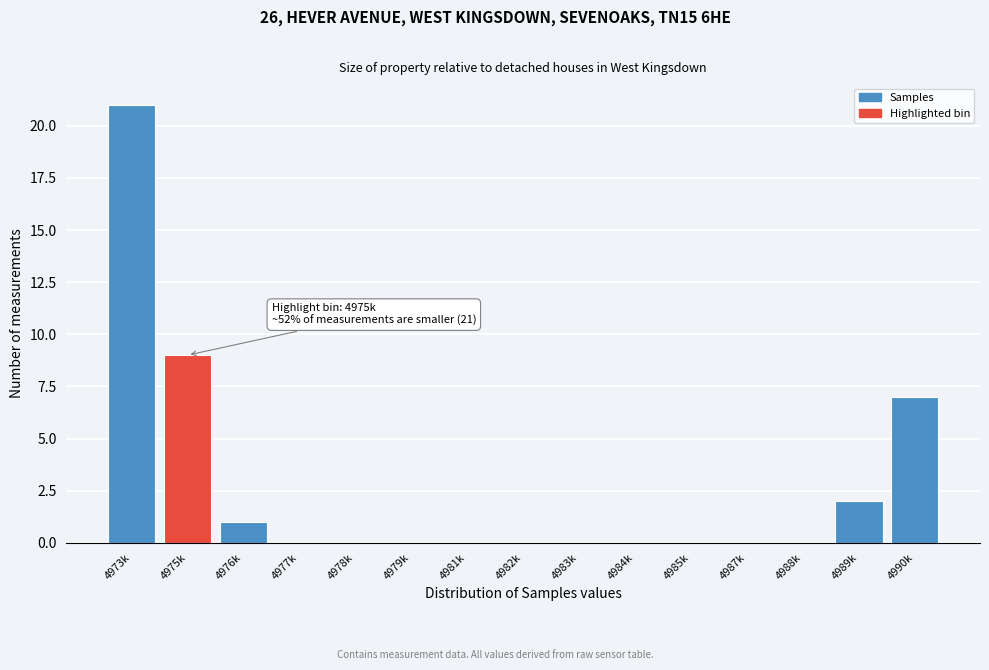

Reading right to left, transcribe all the data shown in this chart.

4990k=7	4989k=2	4988k=0	4987k=0	4985k=0	4984k=0	4983k=0	4982k=0	4981k=0	4979k=0	4978k=0	4977k=0	4976k=1	4975k=9	4973k=21